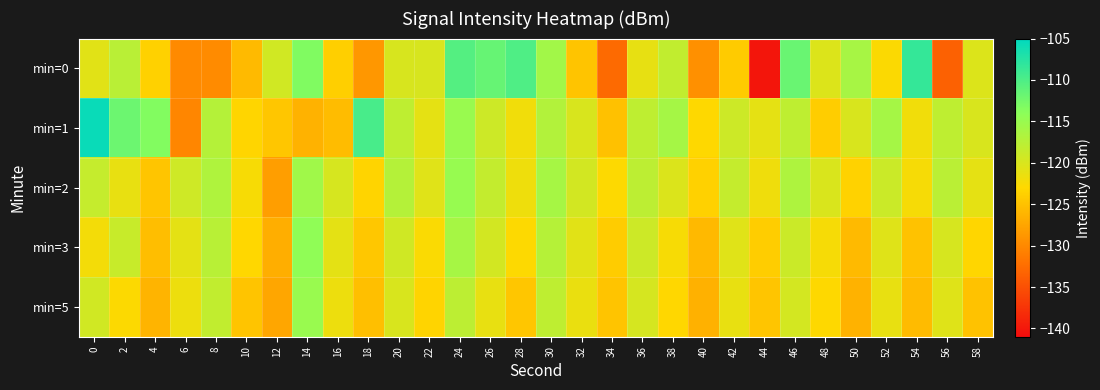

Which has a higher value, 4 or 40?

4